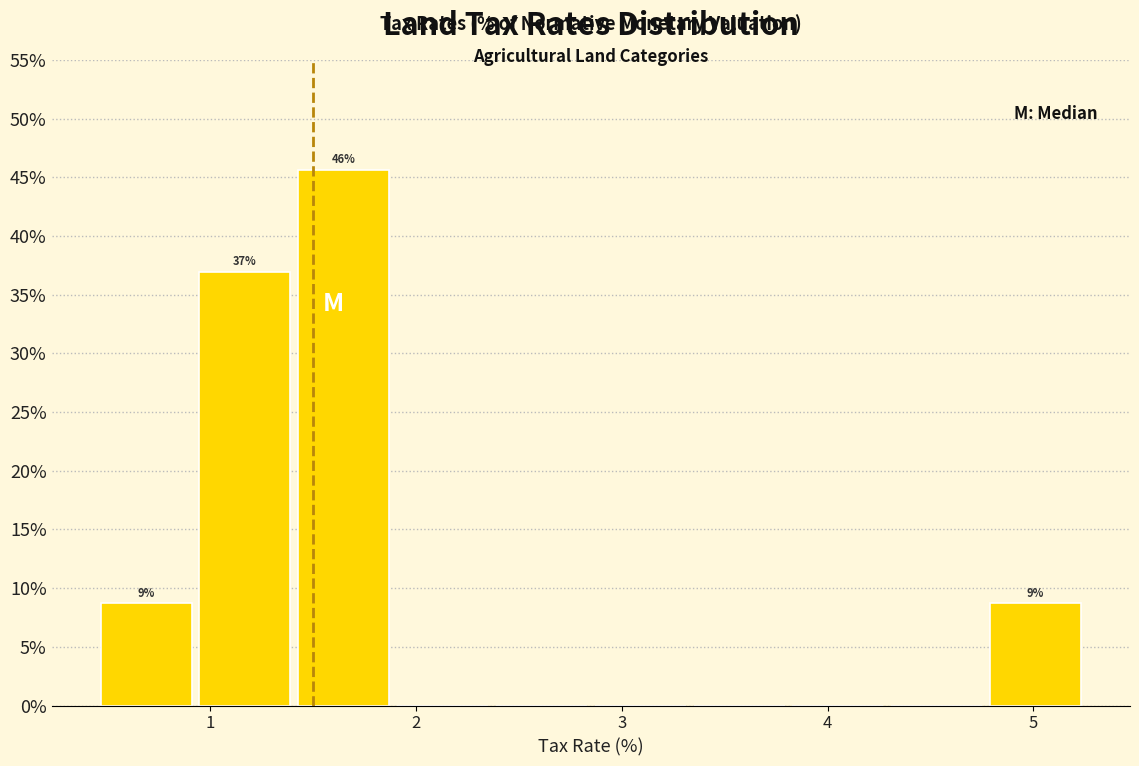

Over which range of the x-axis is the bar tallest?

1.41 to 1.89